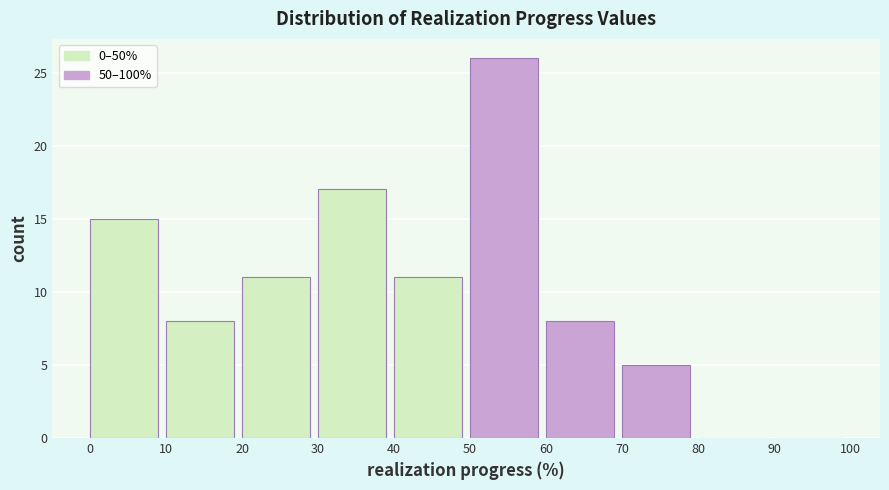

What is the height of the bar covering 0 to 10 on the x-axis? The values are not printed on the chart, so give them approximately, as read against the axis.

15